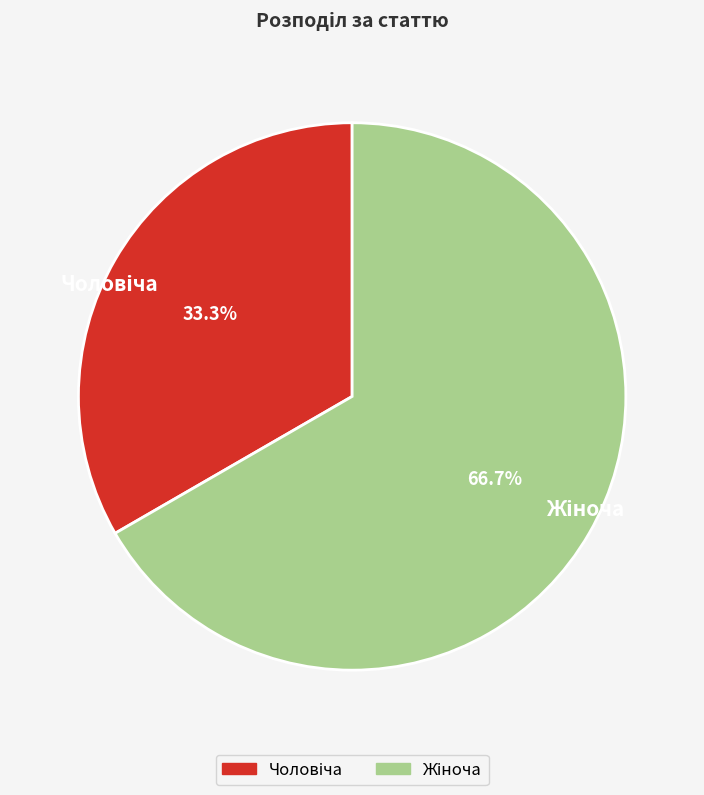

Is there a majority slice in this chart?

Yes